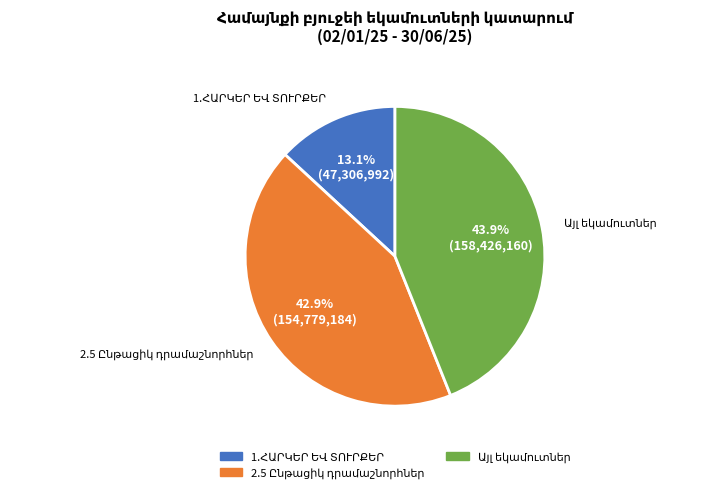

Is there a majority slice in this chart?

No